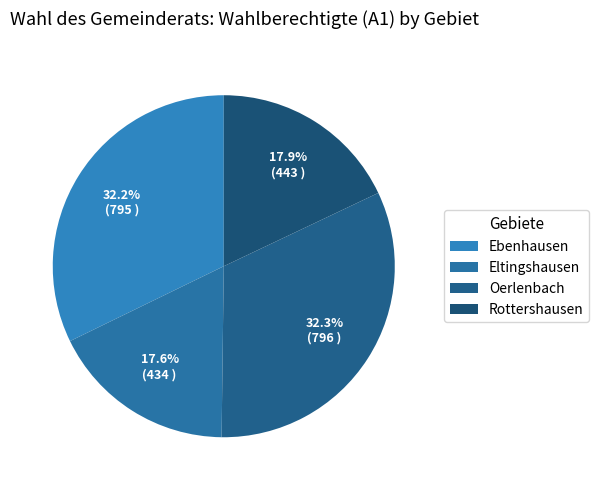

What is the change in value from Ebenhausen to Eltingshausen?

-361